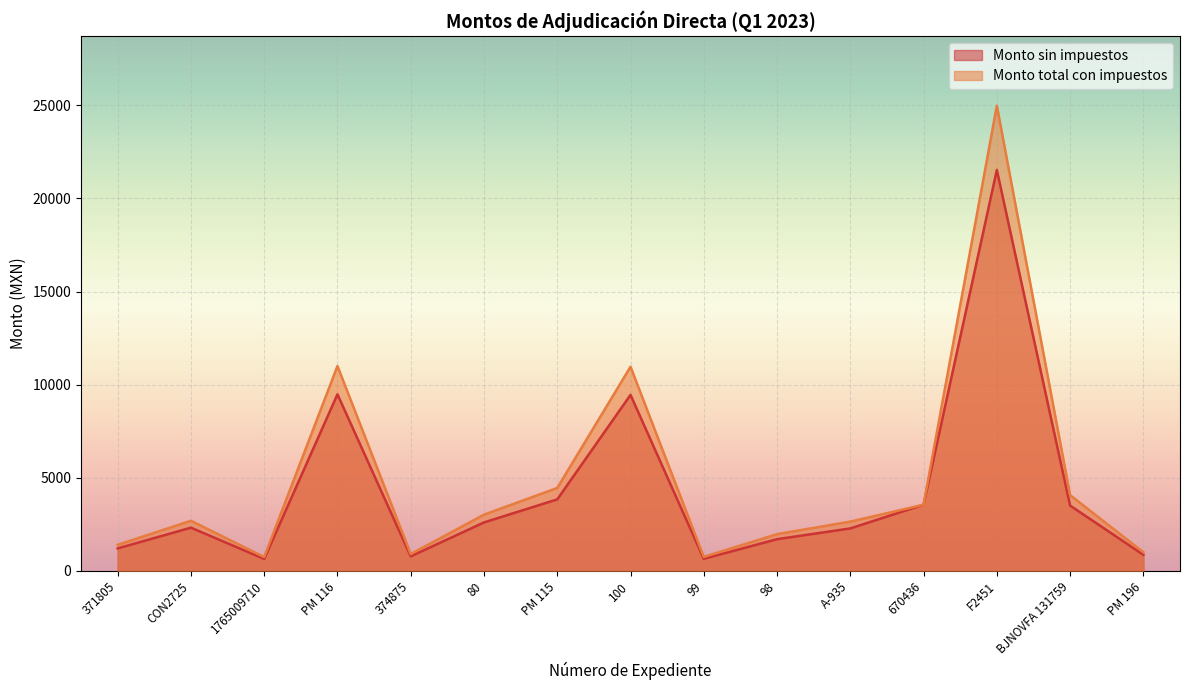

What value does the Monto total con impuestos series have at 670436?

3552.0